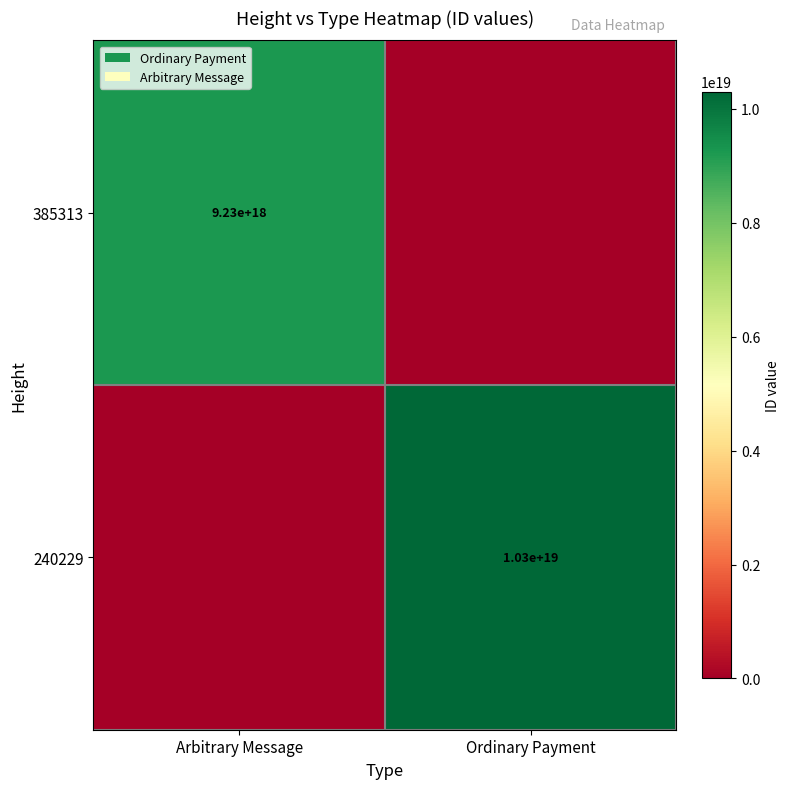

The 385313 series shows 9230000000000000000 at Arbitrary Message. True or false?

True